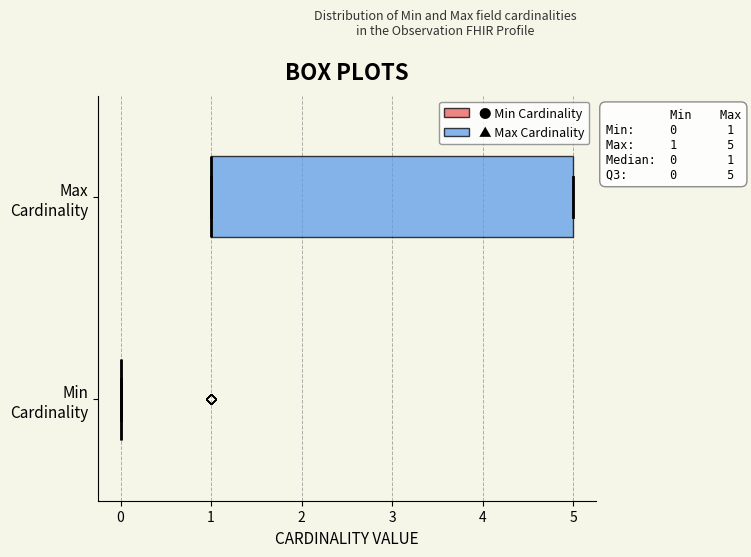

Comparing the boxes themselves (not the whiskers), which one is the widest?

Max Cardinality